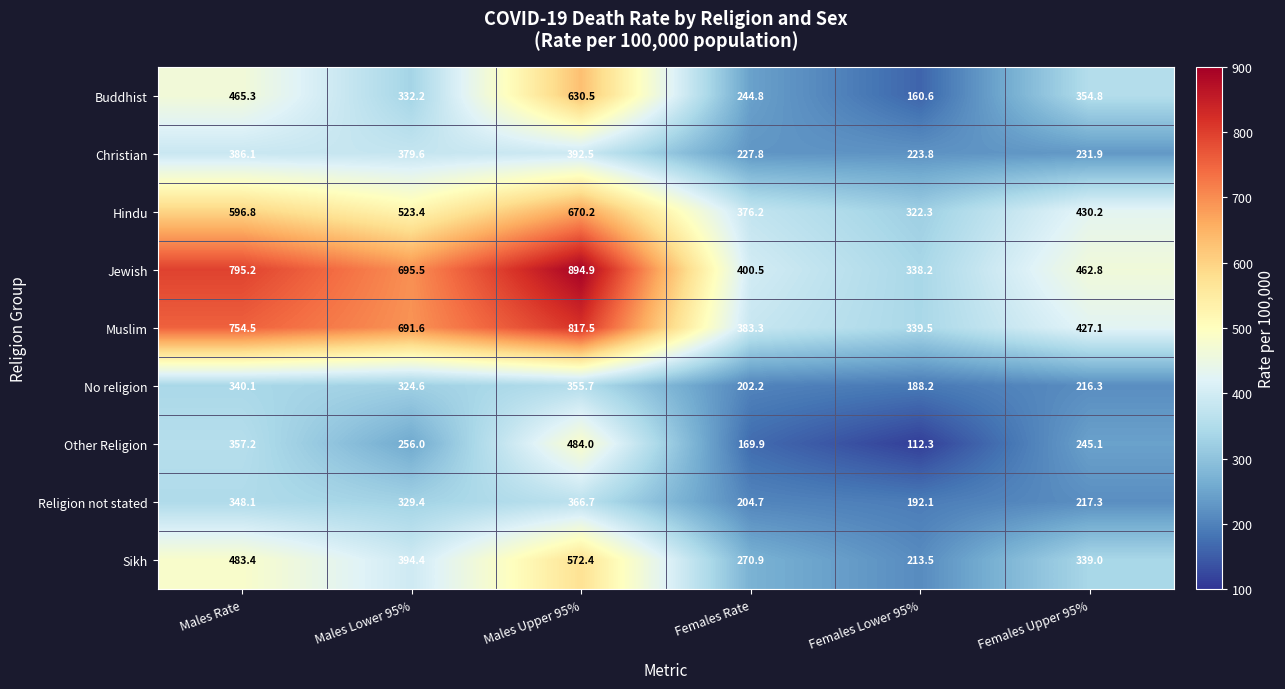

List the labels in order of Muslim value, largest first.

Males Upper 95%, Males Rate, Males Lower 95%, Females Upper 95%, Females Rate, Females Lower 95%